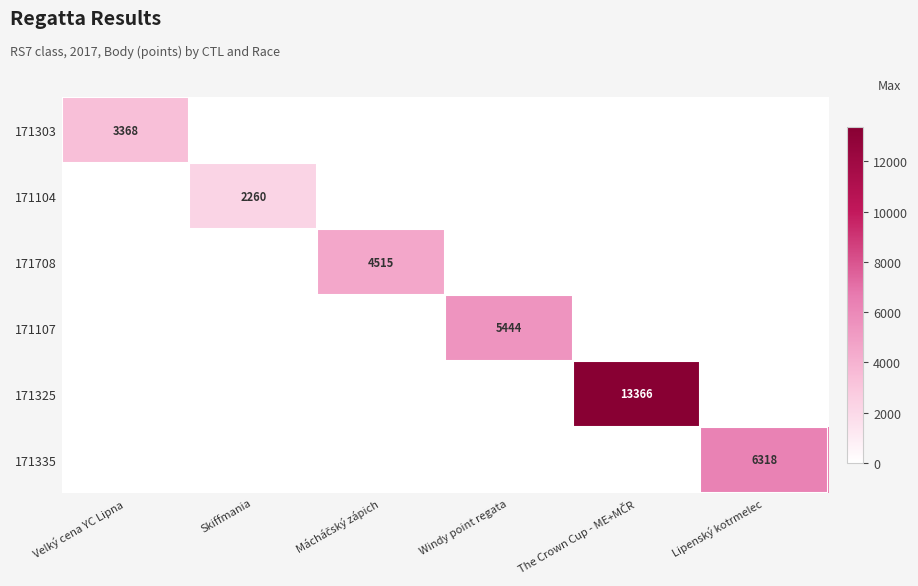

How many data points does each series have?

6